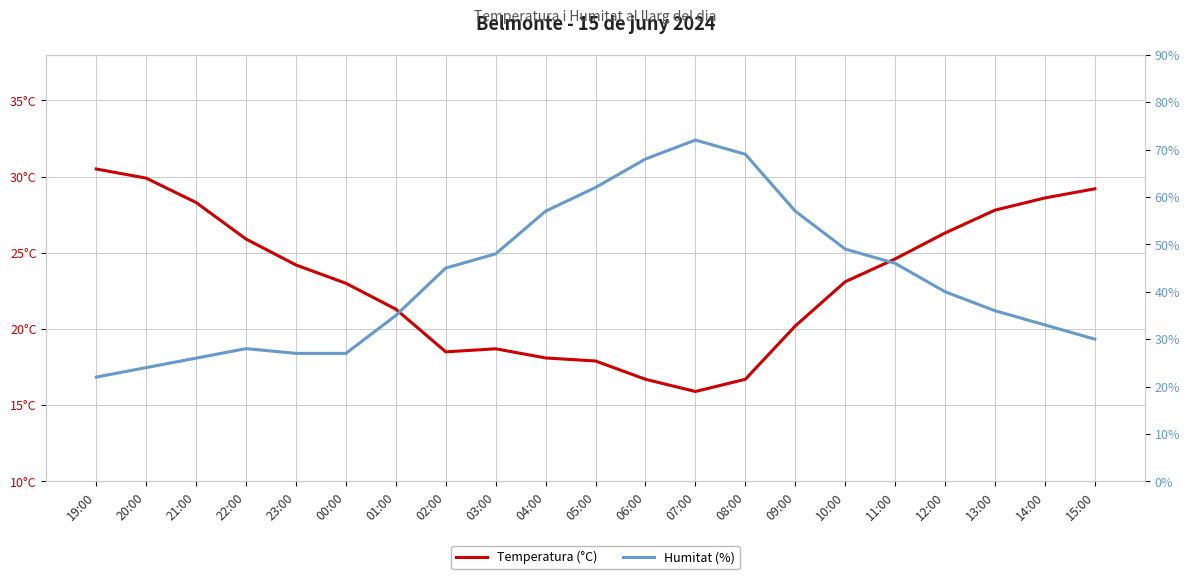

True or false: Humitat (%) and Temperatura (°C) cross at least once.

True